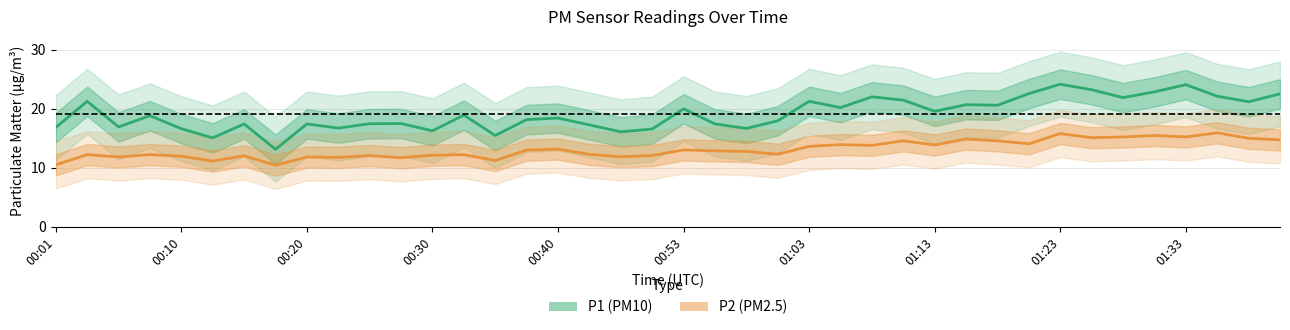

What is the difference between the maximum and minimum values in the P2 (PM2.5) series?

5.5